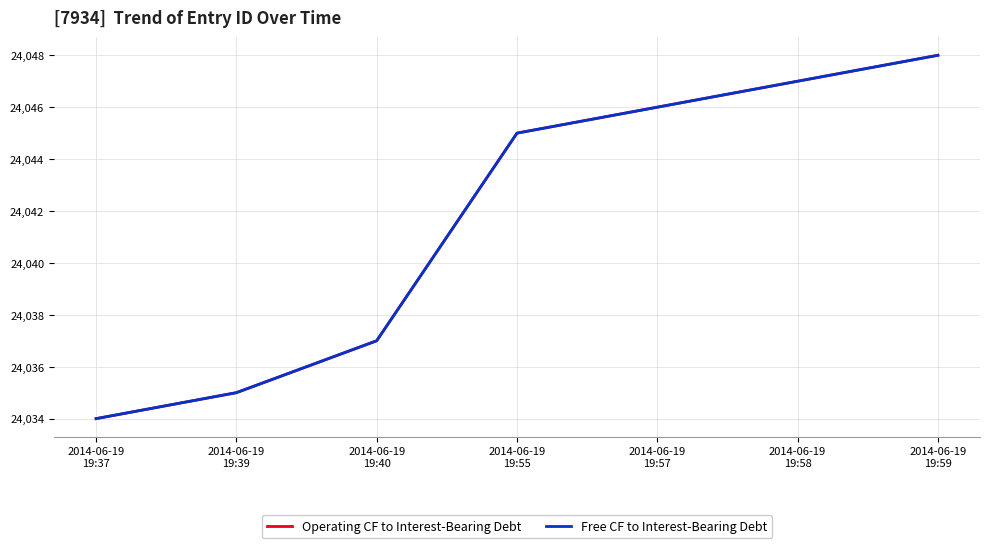

How many lines are shown in the chart?

2